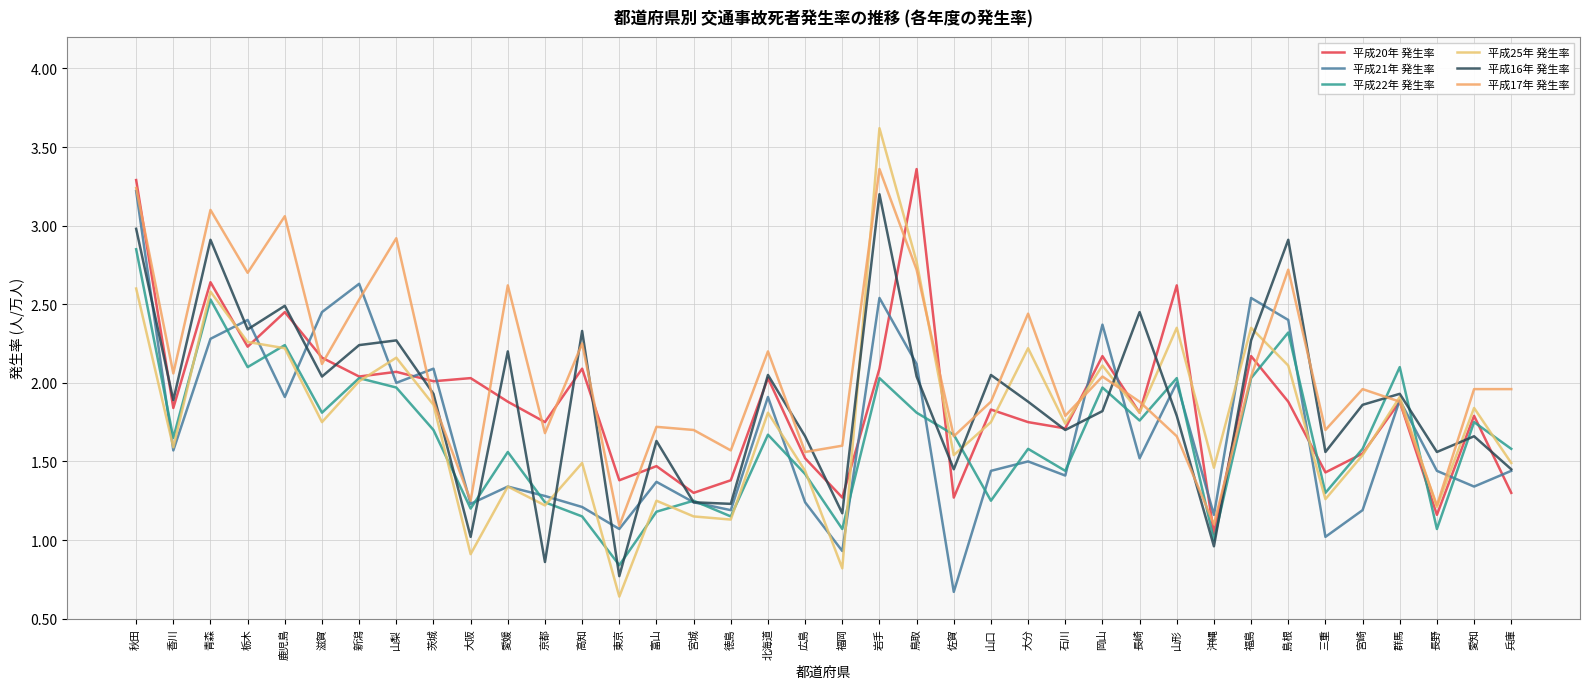

At which category is the sum across all series the highest?

秋田